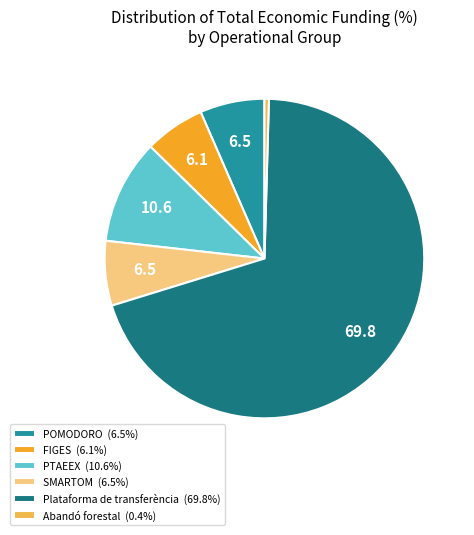

Is the sum of FIGES (6.1%) and SMARTOM (6.5%) greater than half?

No